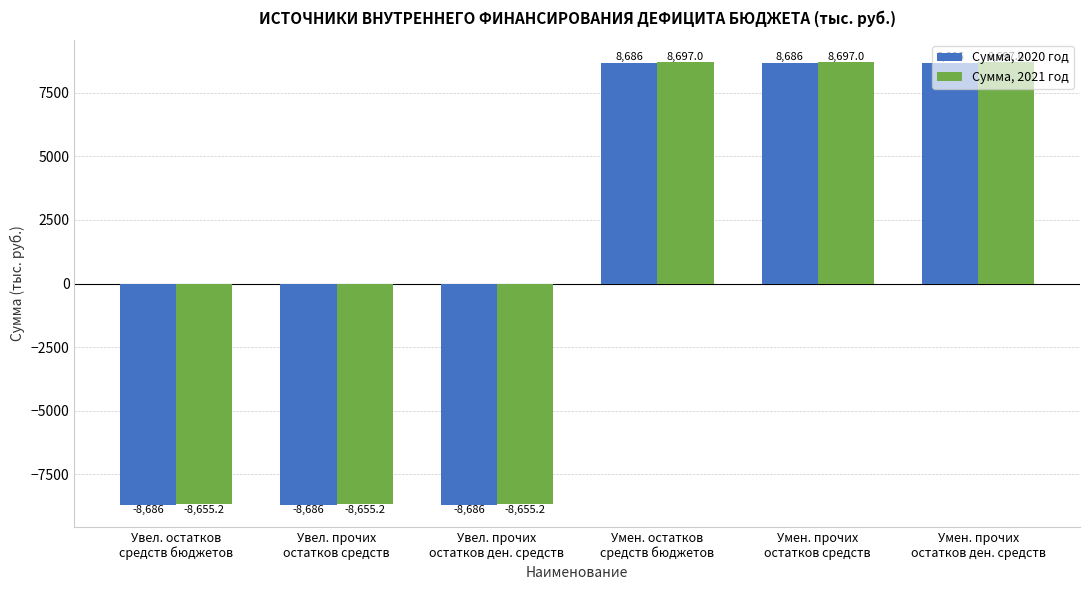

What value does the Сумма, 2020 год series have at Умен. остатков
средств бюджетов?

8686.0